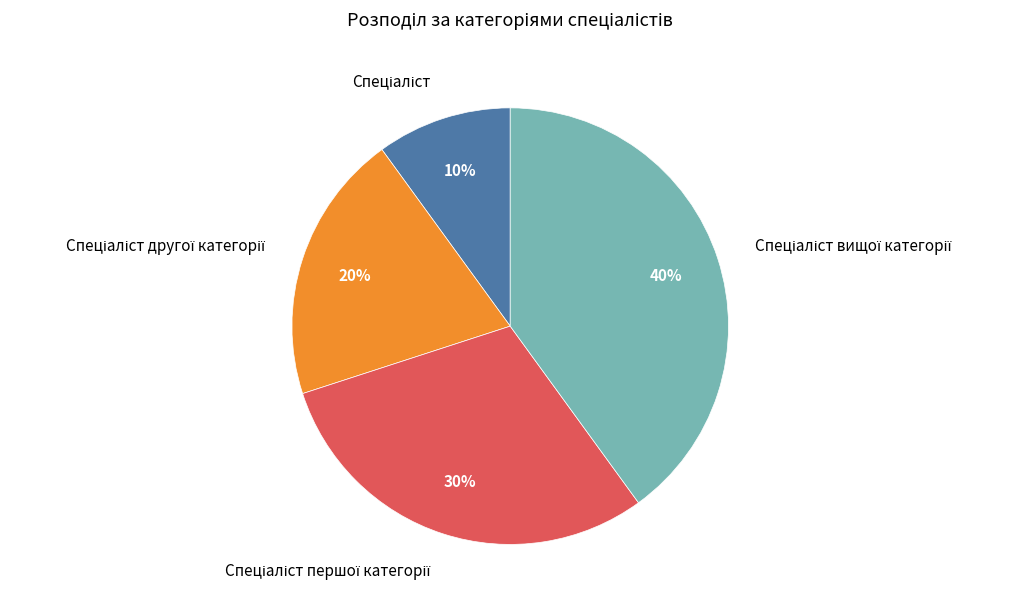

Does any single category account for the majority?

No